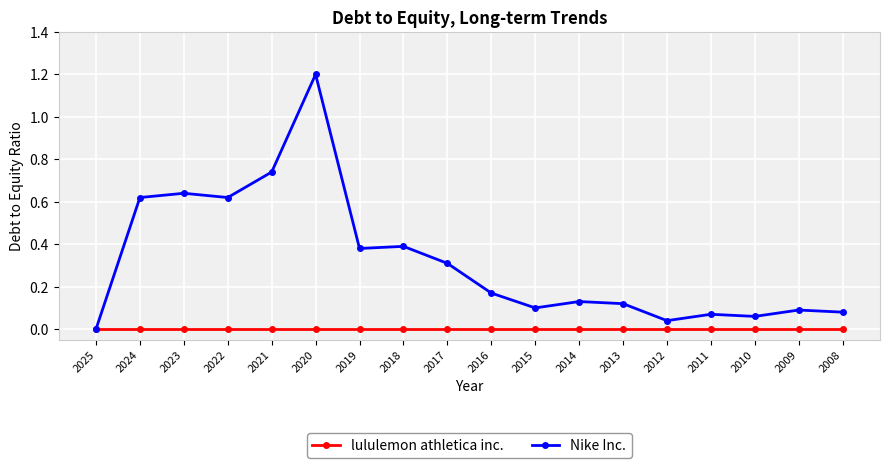

Which series changed the most between 2025 and 2018?

Nike Inc.